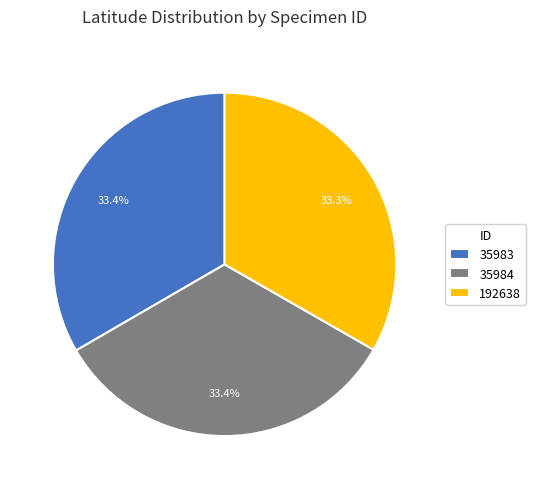

To the nearest percent, what percentage of the pie is 35983?

33%